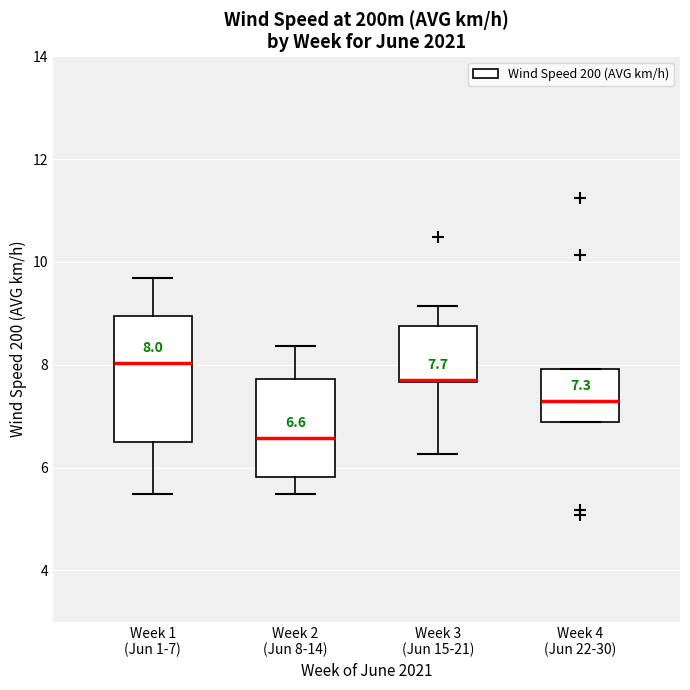

Comparing the boxes themselves (not the whiskers), which one is the tallest?

Week 1 (Jun 1-7)